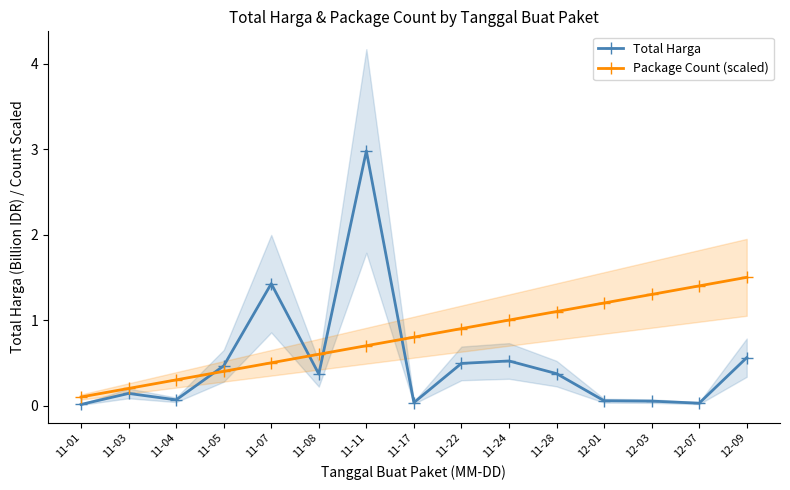

How many lines are shown in the chart?

2